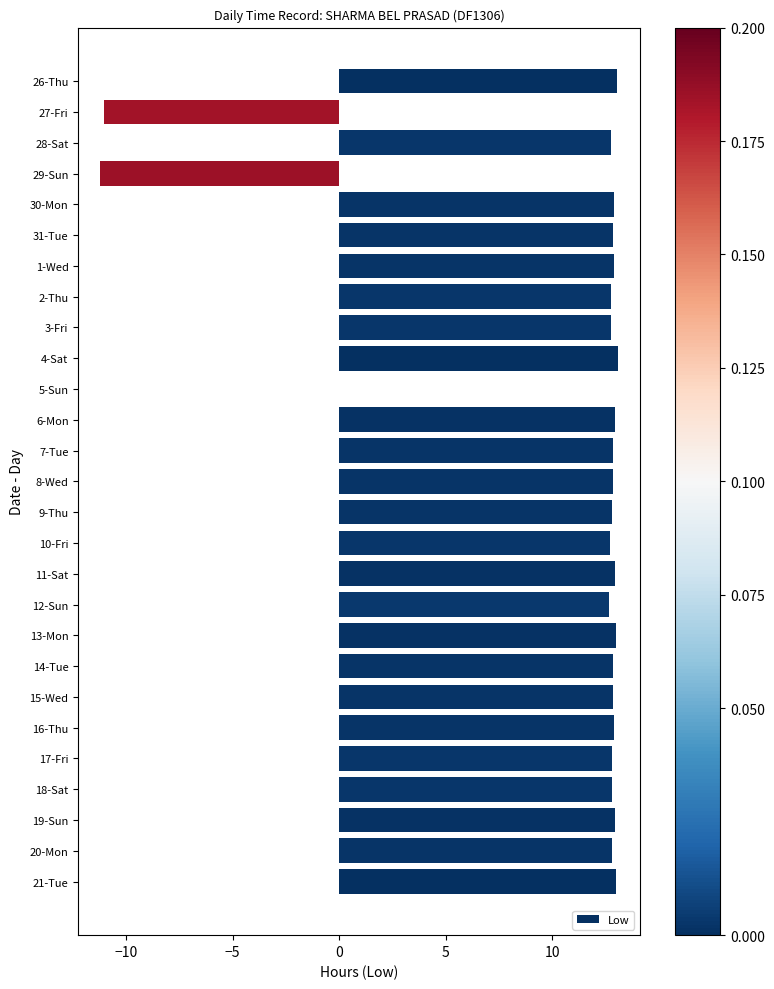

What is the change in value from 29-Sun to 20-Mon?

+24.0